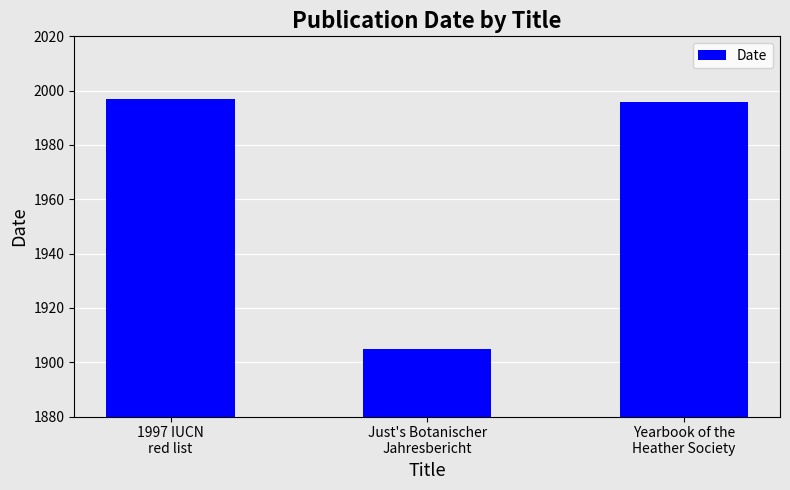

What is the difference between the maximum and minimum values?

92